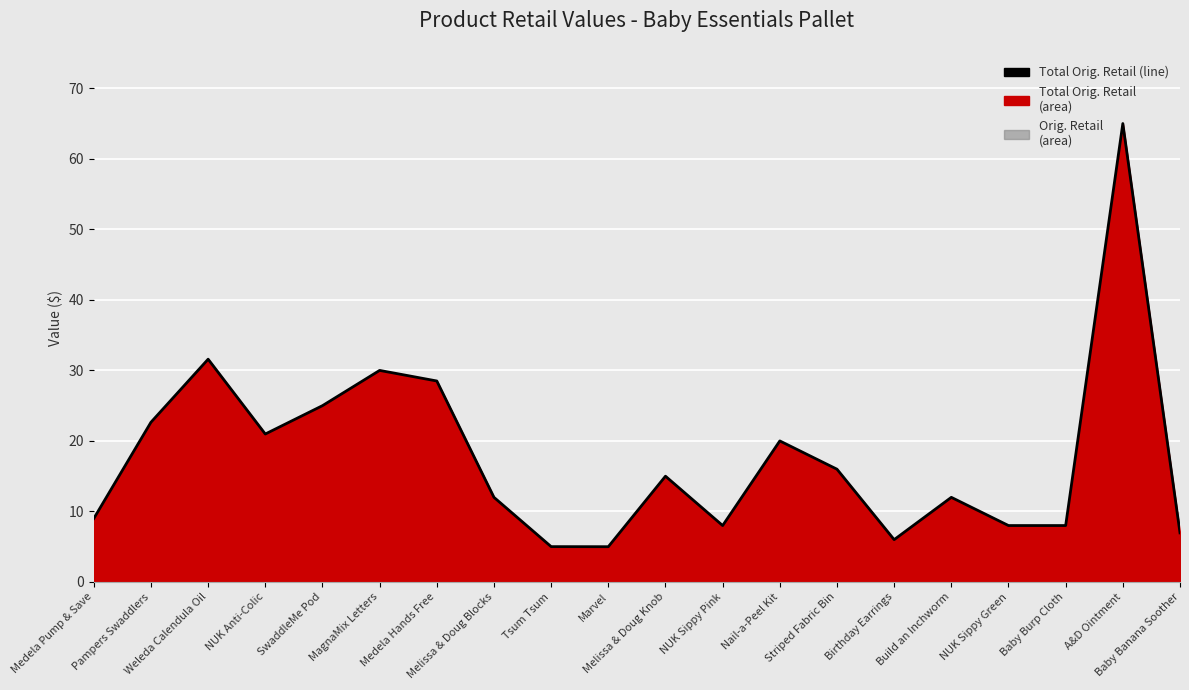

Reading left to right, what are all the values shown in this chart?

Medela Pump & Save=9.0	Pampers Swaddlers=22.6	Weleda Calendula Oil=31.6	NUK Anti-Colic=21.0	SwaddleMe Pod=25.0	MagnaMix Letters=30.0	Medela Hands Free=28.5	Melissa & Doug Blocks=12.0	Tsum Tsum=5.0	Marvel=5.0	Melissa & Doug Knob=15.0	NUK Sippy Pink=8.0	Nail-a-Peel Kit=20.0	Striped Fabric Bin=16.0	Birthday Earrings=6.0	Build an Inchworm=12.0	NUK Sippy Green=8.0	Baby Burp Cloth=8.0	A&D Ointment=65.0	Baby Banana Soother=7.0